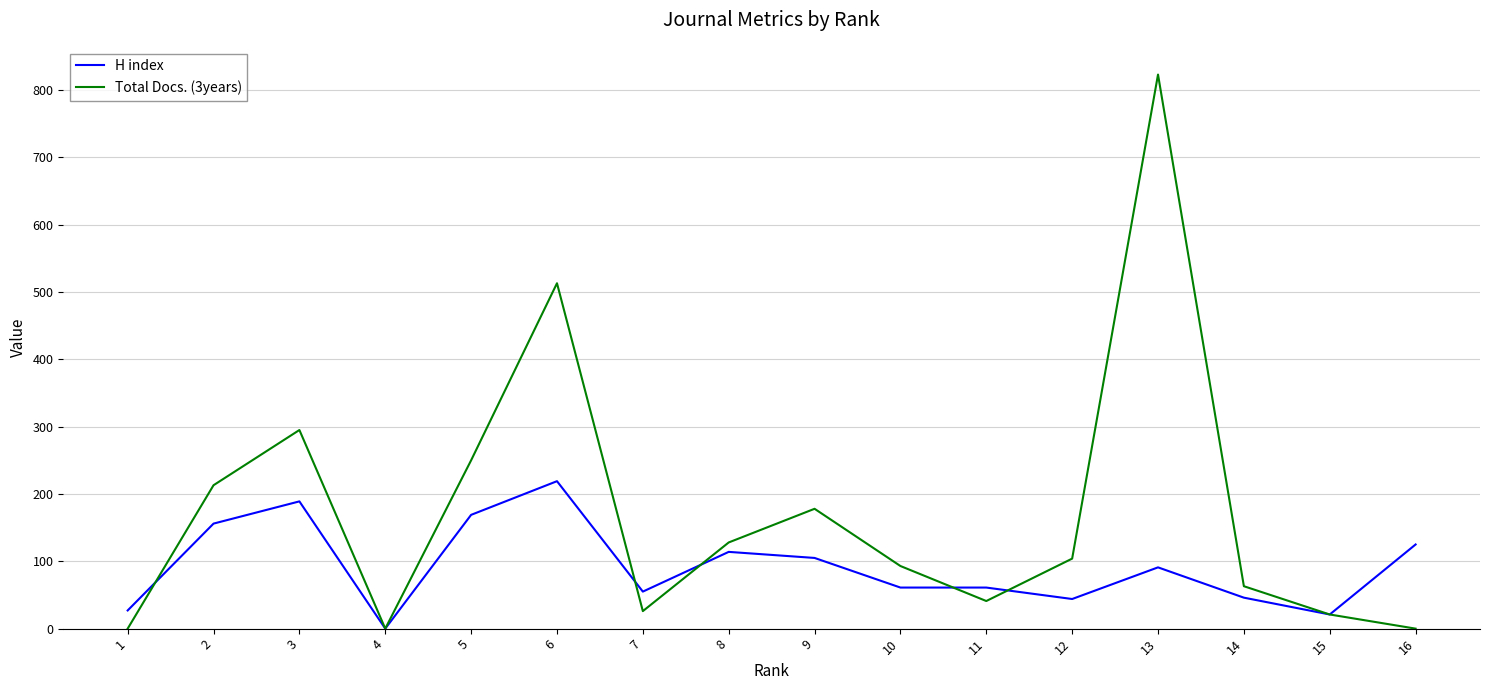

Which series has the largest total across all categories?

Total Docs. (3years)